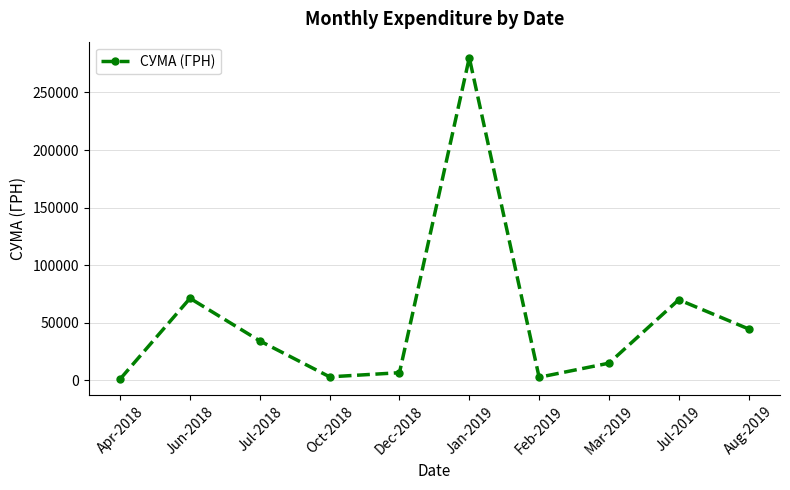

Is it true that the value at Jul-2019 is 69894.0?

True